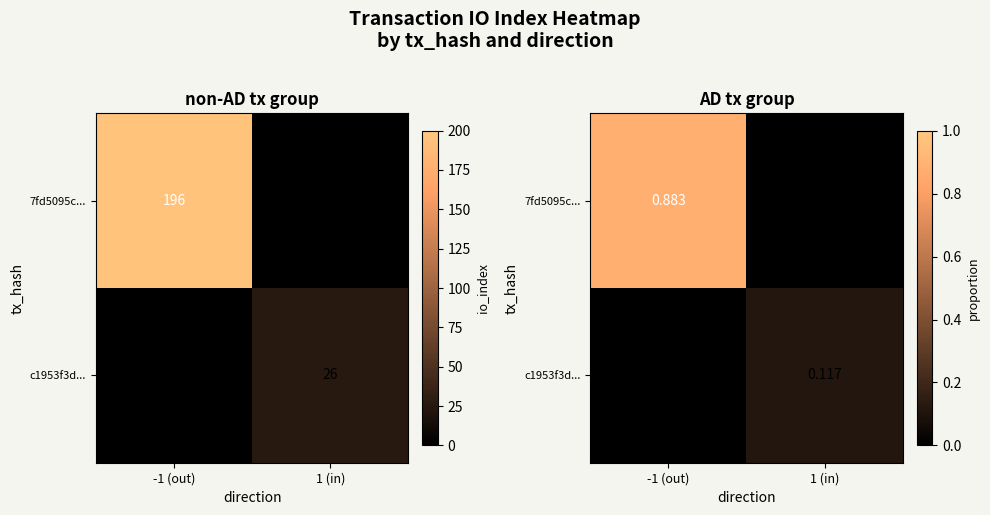

At how many categories does at least one series exceed 0?

2